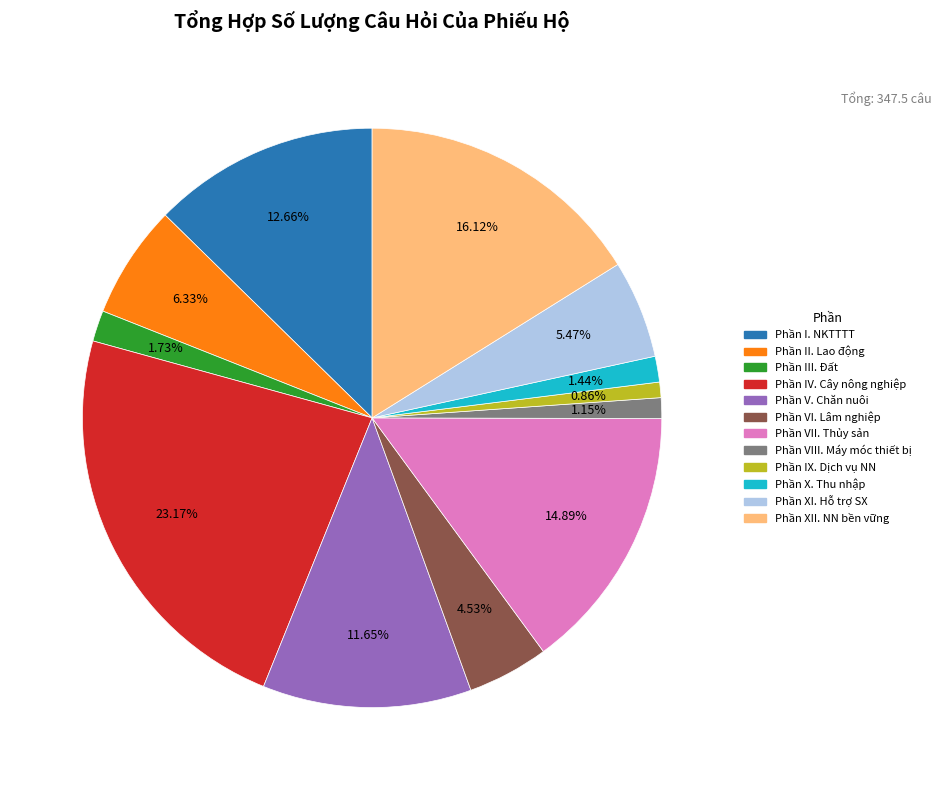

Count the number of slices in the pie.

12